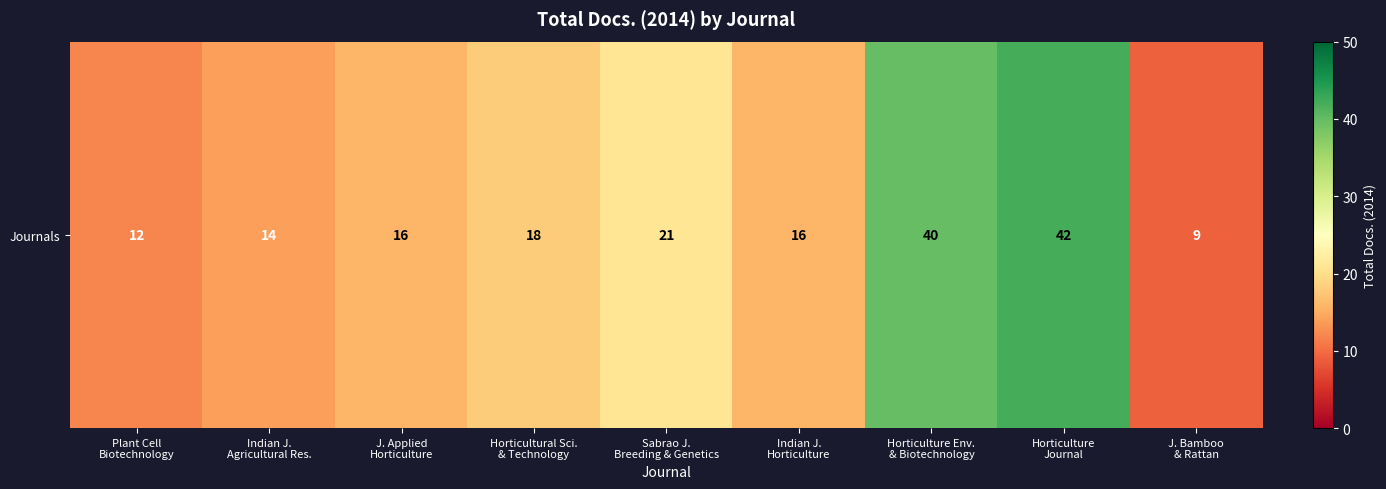

What is the maximum value shown in the chart?

42